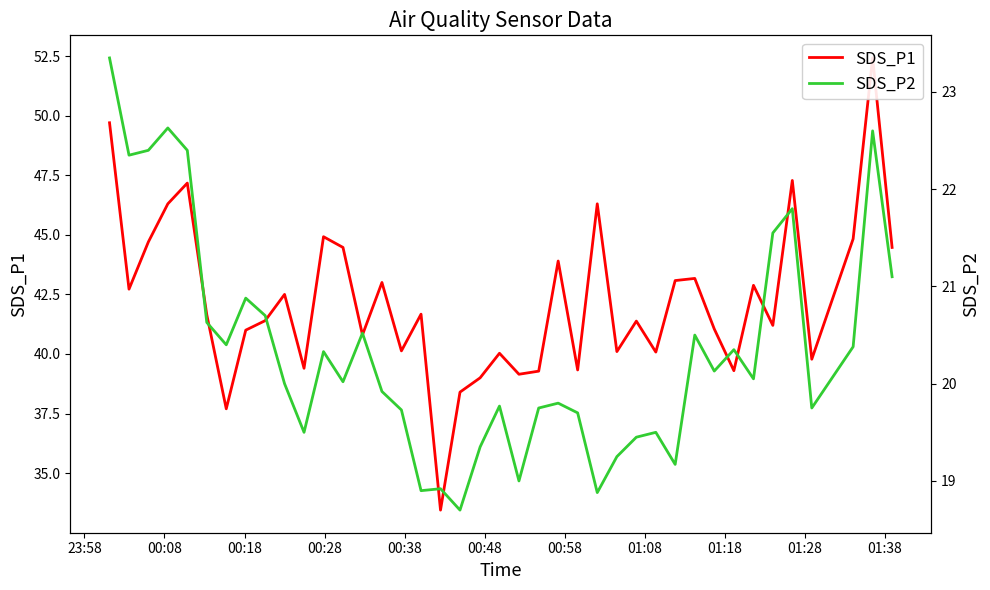

What is the value of the SDS_P1 point at the 28th from the left?

41.4